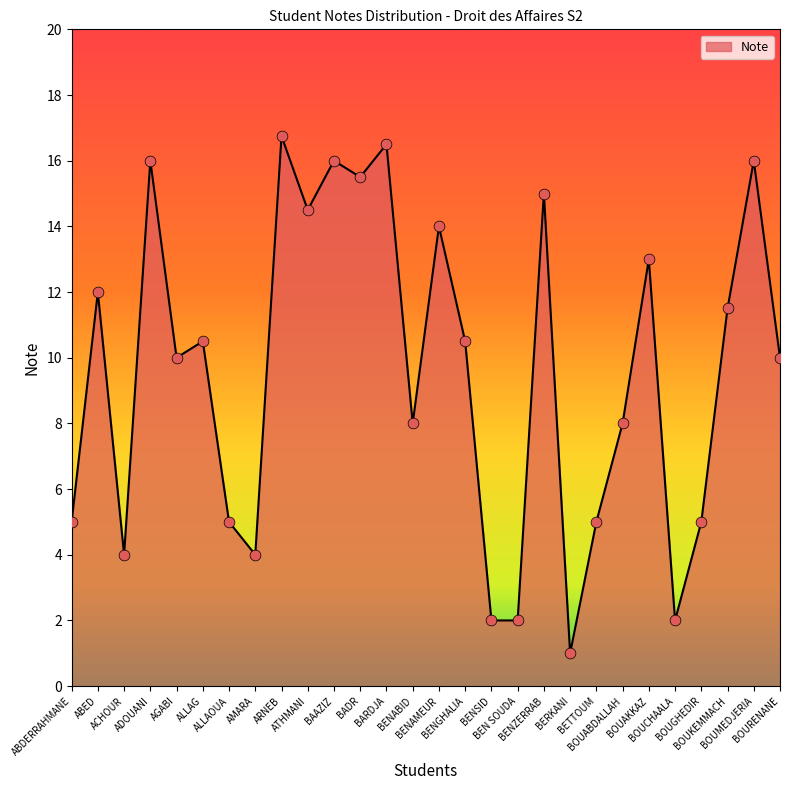

What is the change in value from BEN SOUDA to BOURENANE?

+8.0